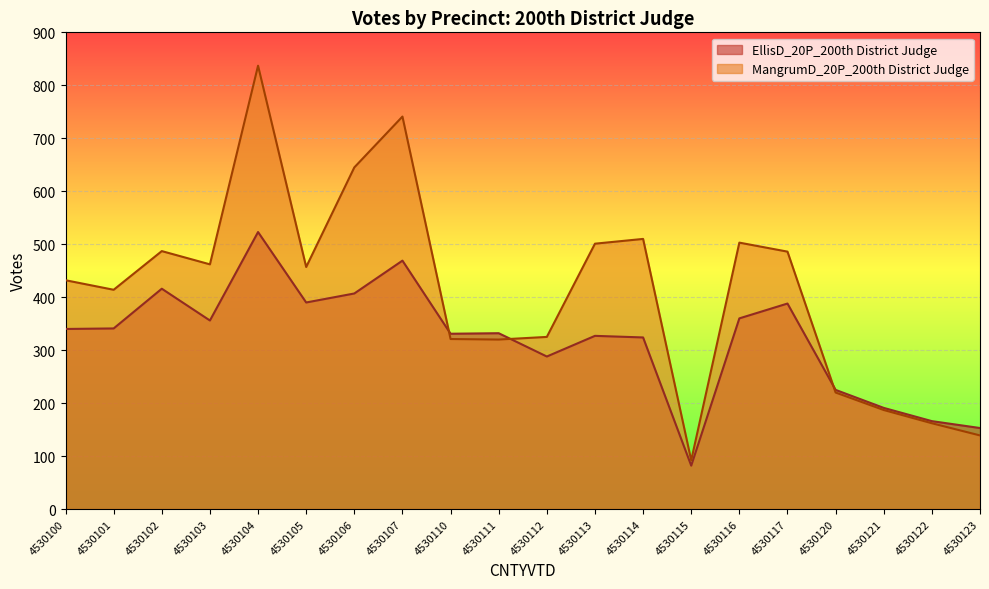

After their last crossing, which series has the higher values: MangrumD_20P_200th District Judge or EllisD_20P_200th District Judge?

EllisD_20P_200th District Judge